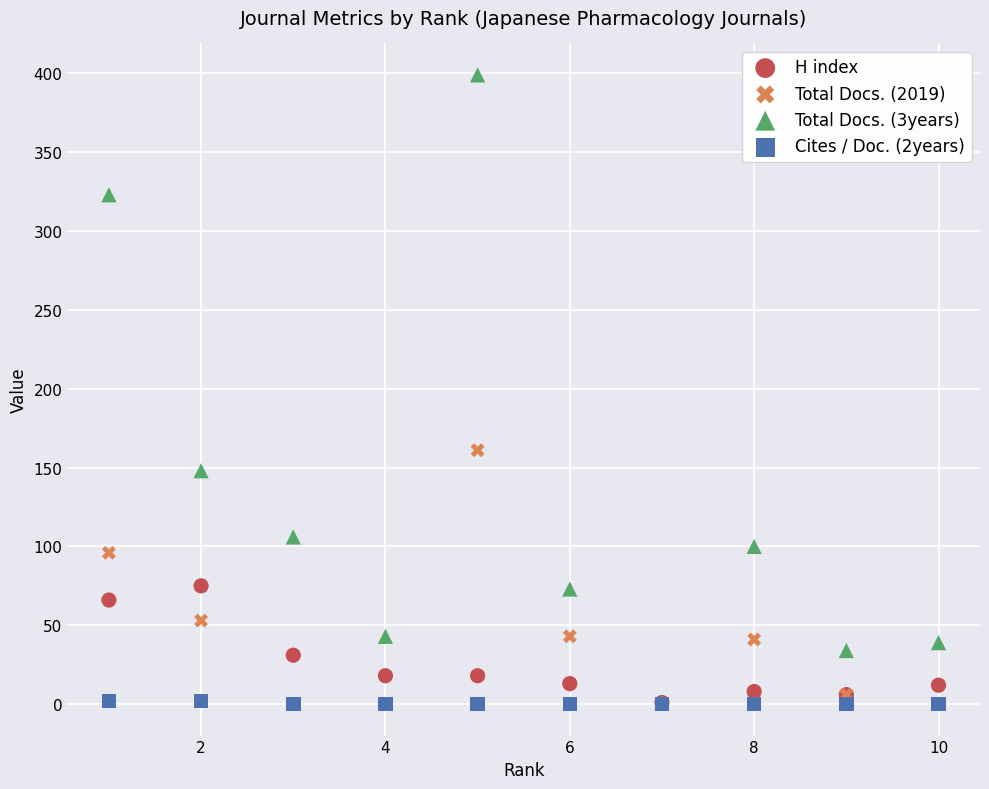

What are all the series names shown in the legend?

H index, Total Docs. (2019), Total Docs. (3years), Cites / Doc. (2years)